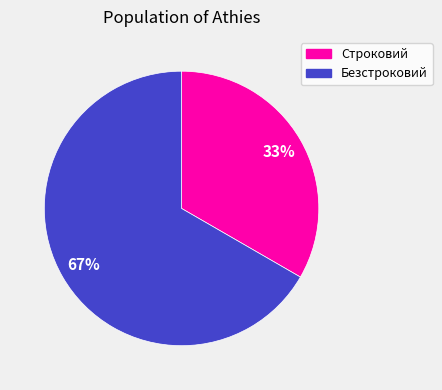

Count the number of slices in the pie.

2